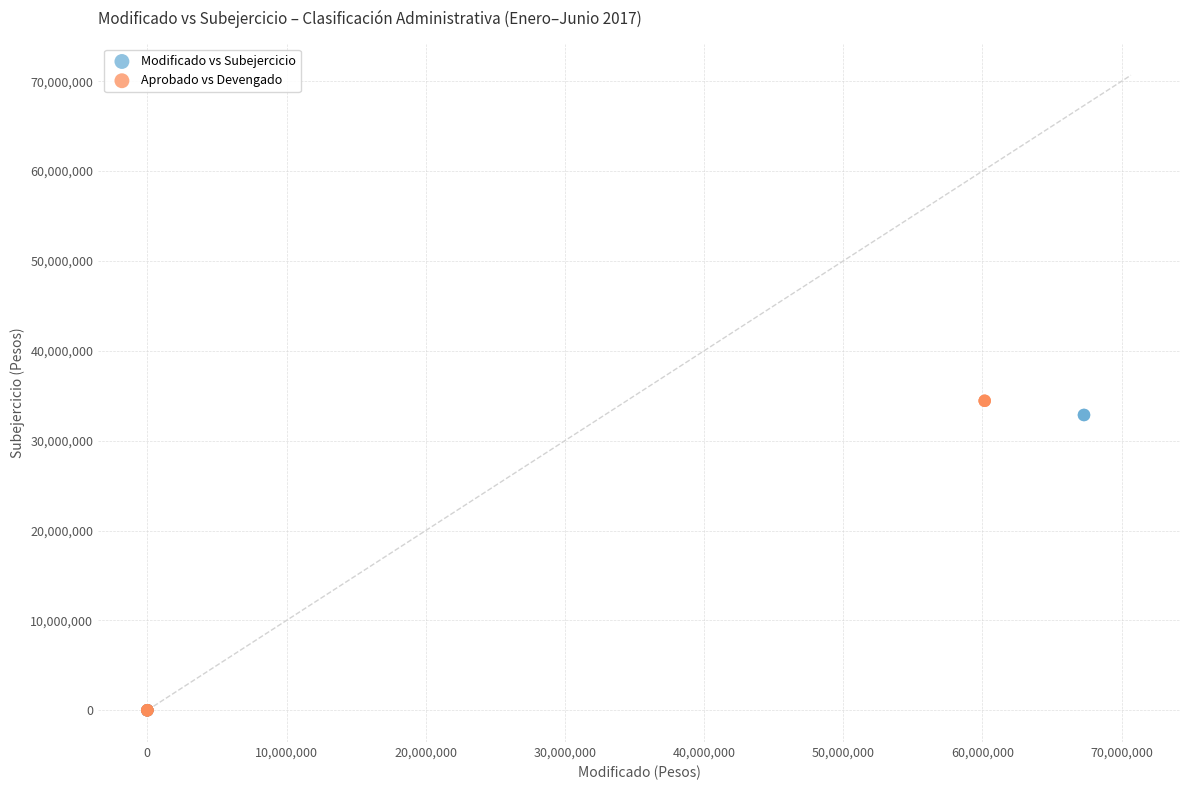

Which series has the widest spread of Y values?

Aprobado vs Devengado